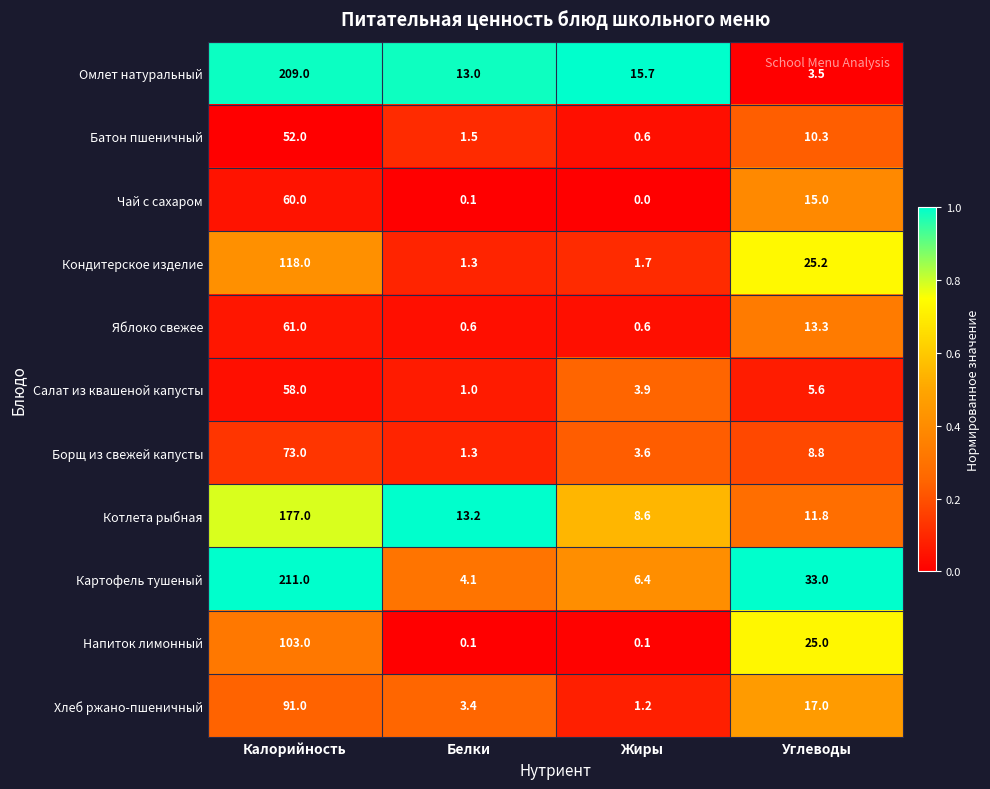

What is the total value across all series at Калорийность?

1213.0